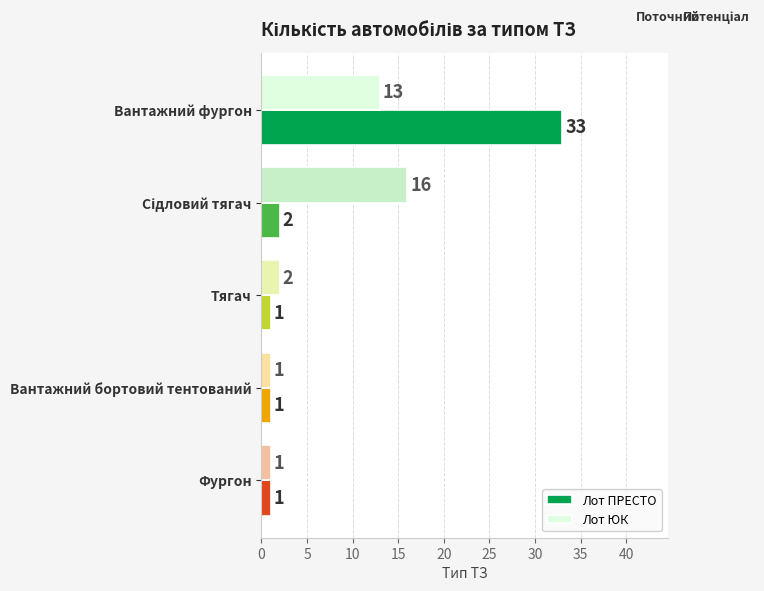

Where is Лот ЮК nearest to the value 8?

Вантажний фургон